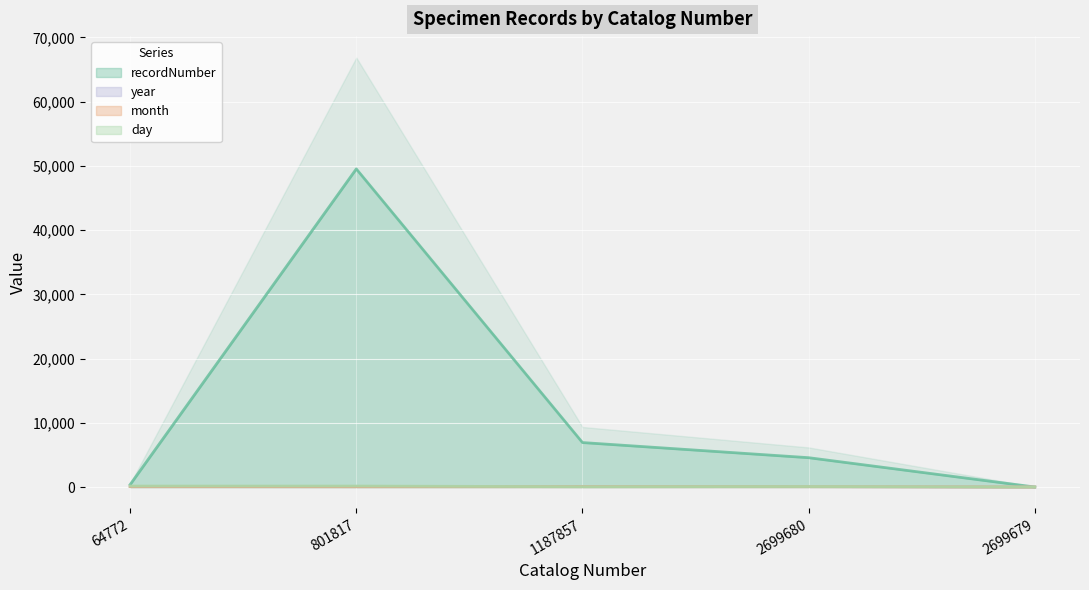

True or false: day and recordNumber intersect in this chart.

False